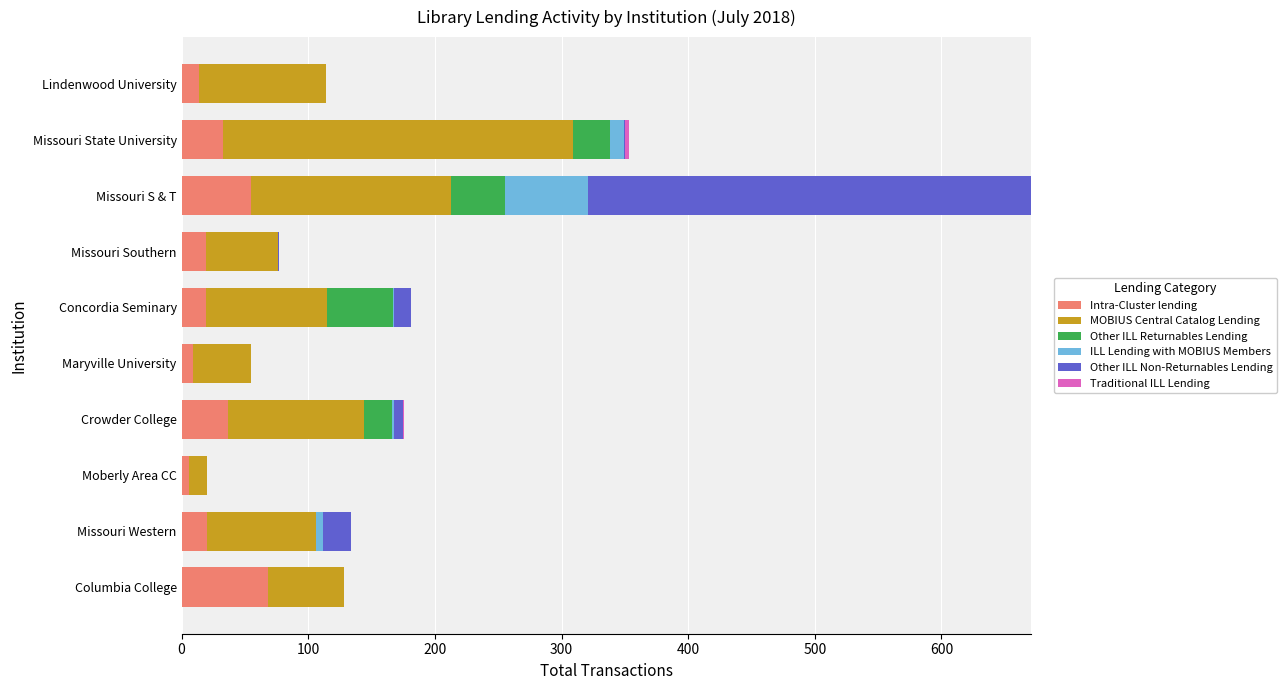

At which category is the sum across all series the highest?

Missouri S & T